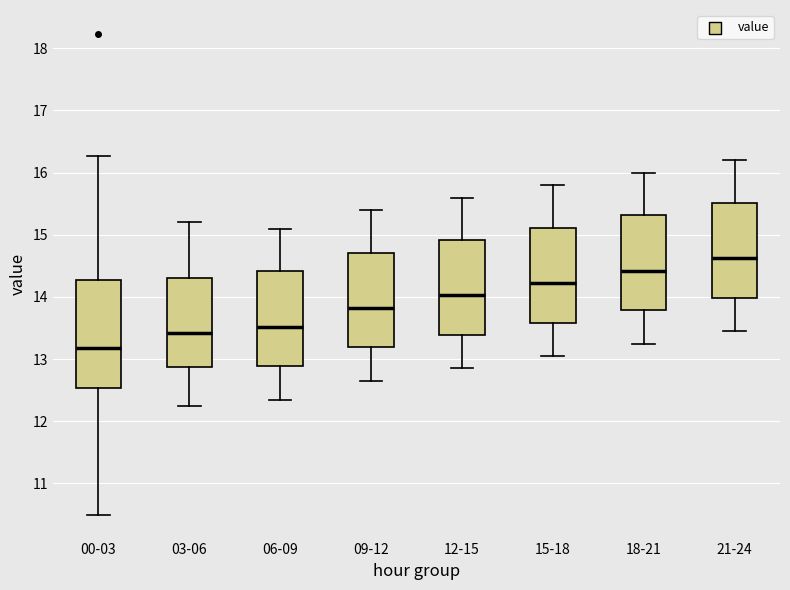

Which box's median line is the highest?

21-24